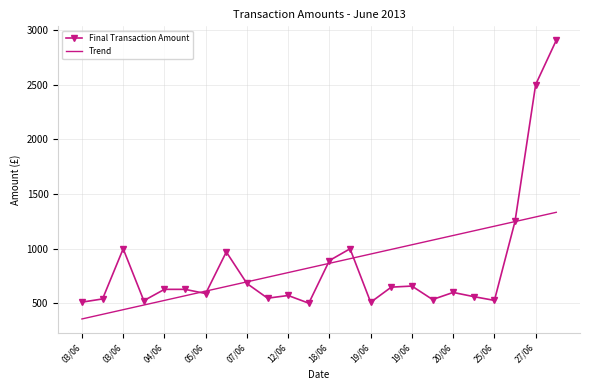

Rank the series by their maximum value, from highest to lowest.

Final Transaction Amount, Trend